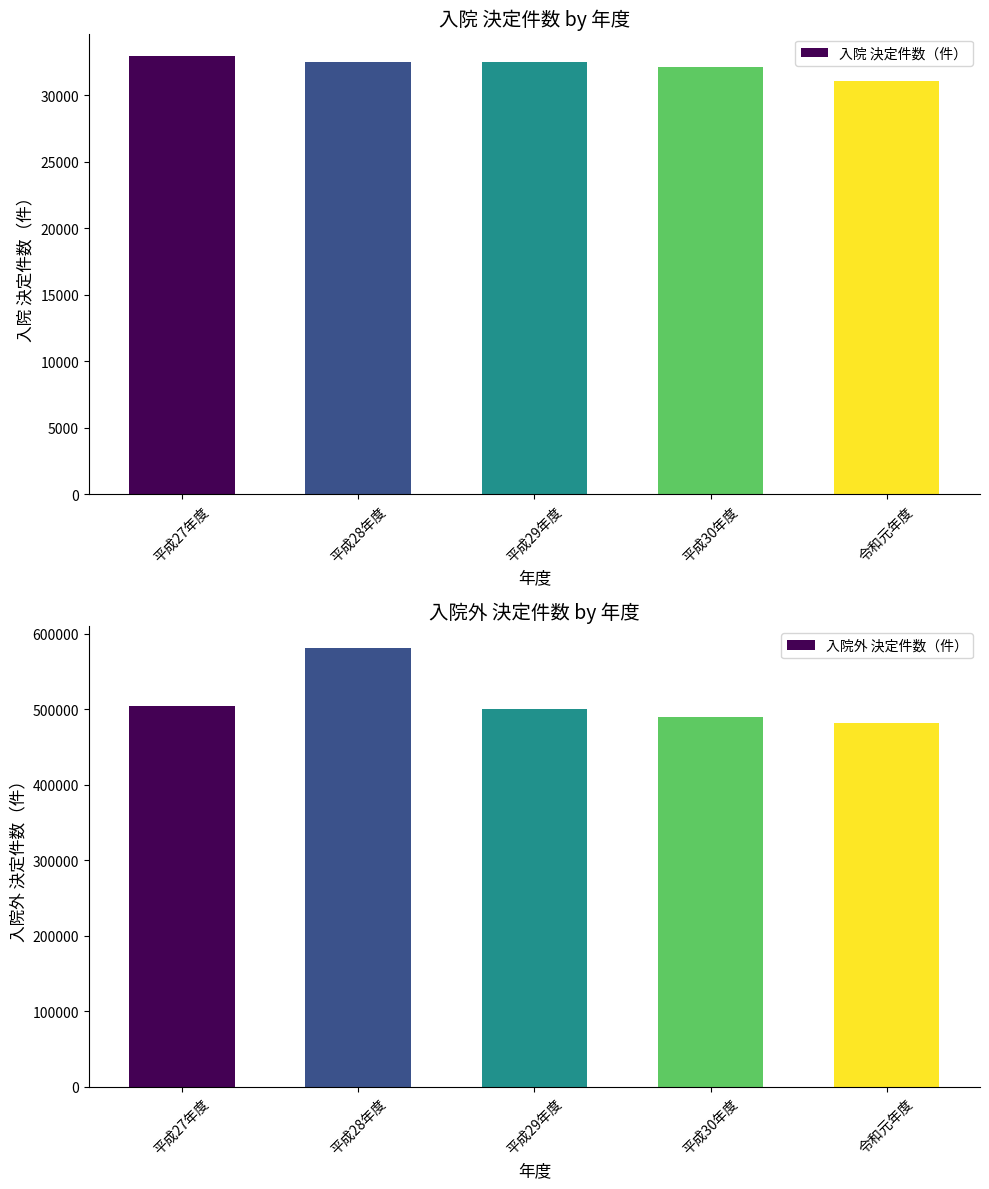

Does the chart contain stacked bars?

No